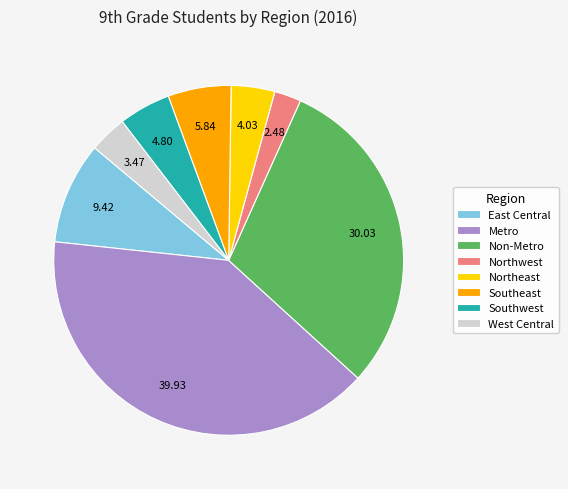

What is the ratio of the value at Metro to the value at Northwest?

16.1